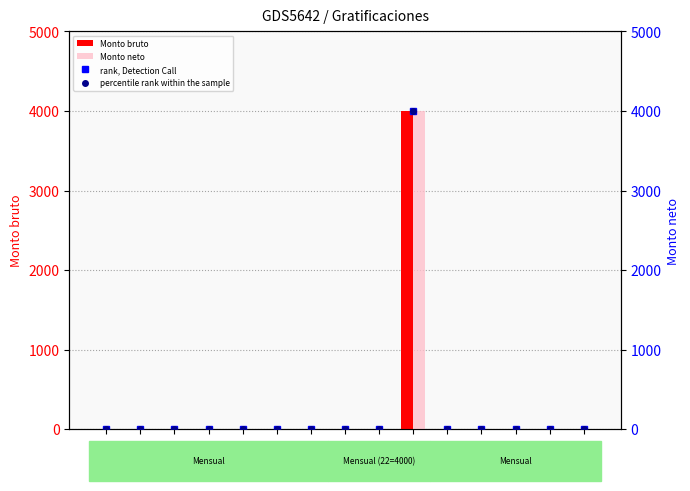

How many values in Monto neto are above zero?

1